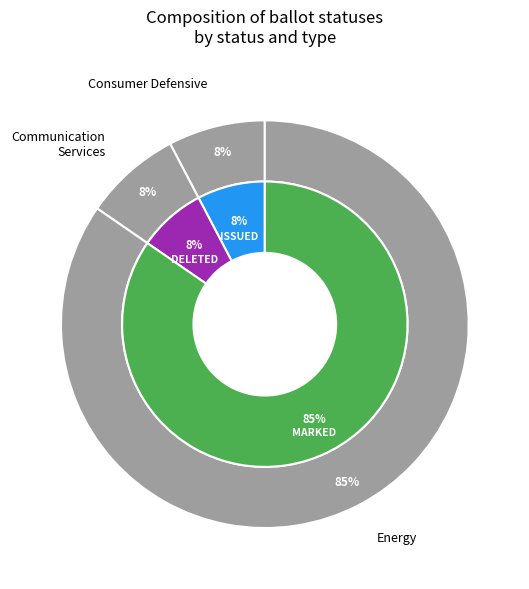

How many slices are in this pie chart?

5